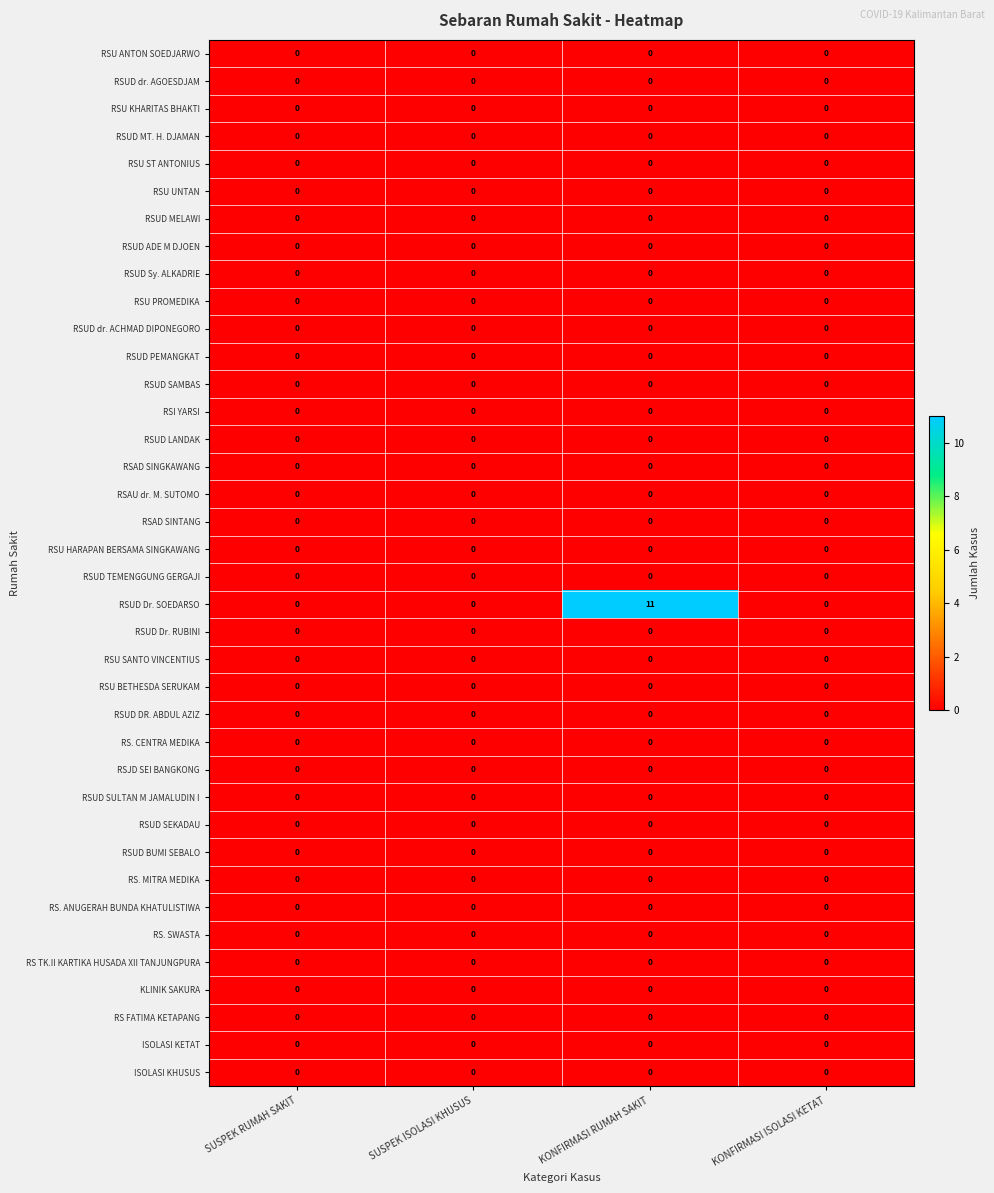

Which series has the largest range (max minus min)?

RSUD Dr. SOEDARSO